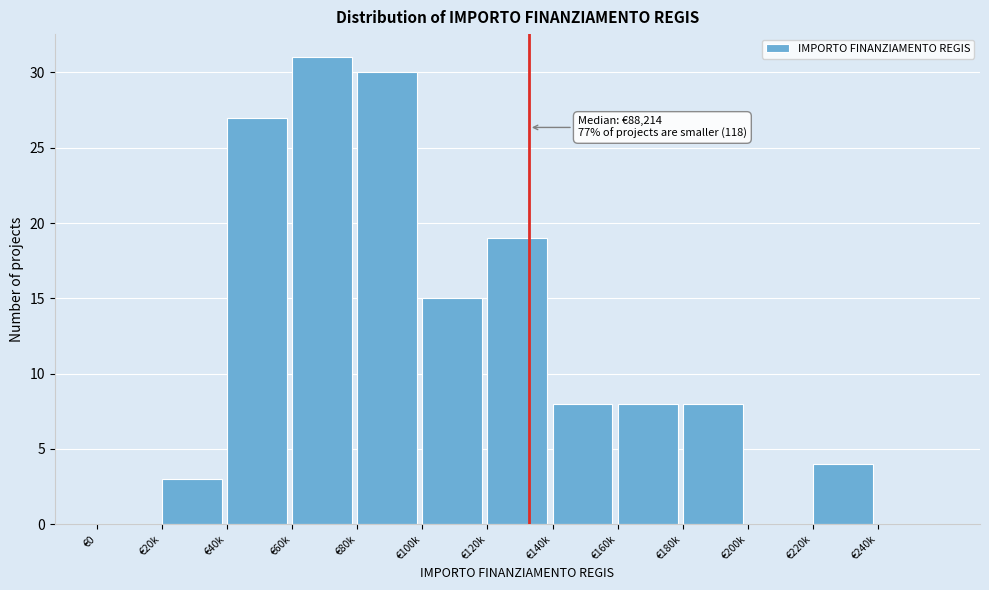

Reading left to right, extract all data points from this chart.

€0=0	€20k=3	€40k=27	€60k=31	€80k=30	€100k=15	€120k=19	€140k=8	€160k=8	€180k=8	€200k=0	€220k=4	€240k=0